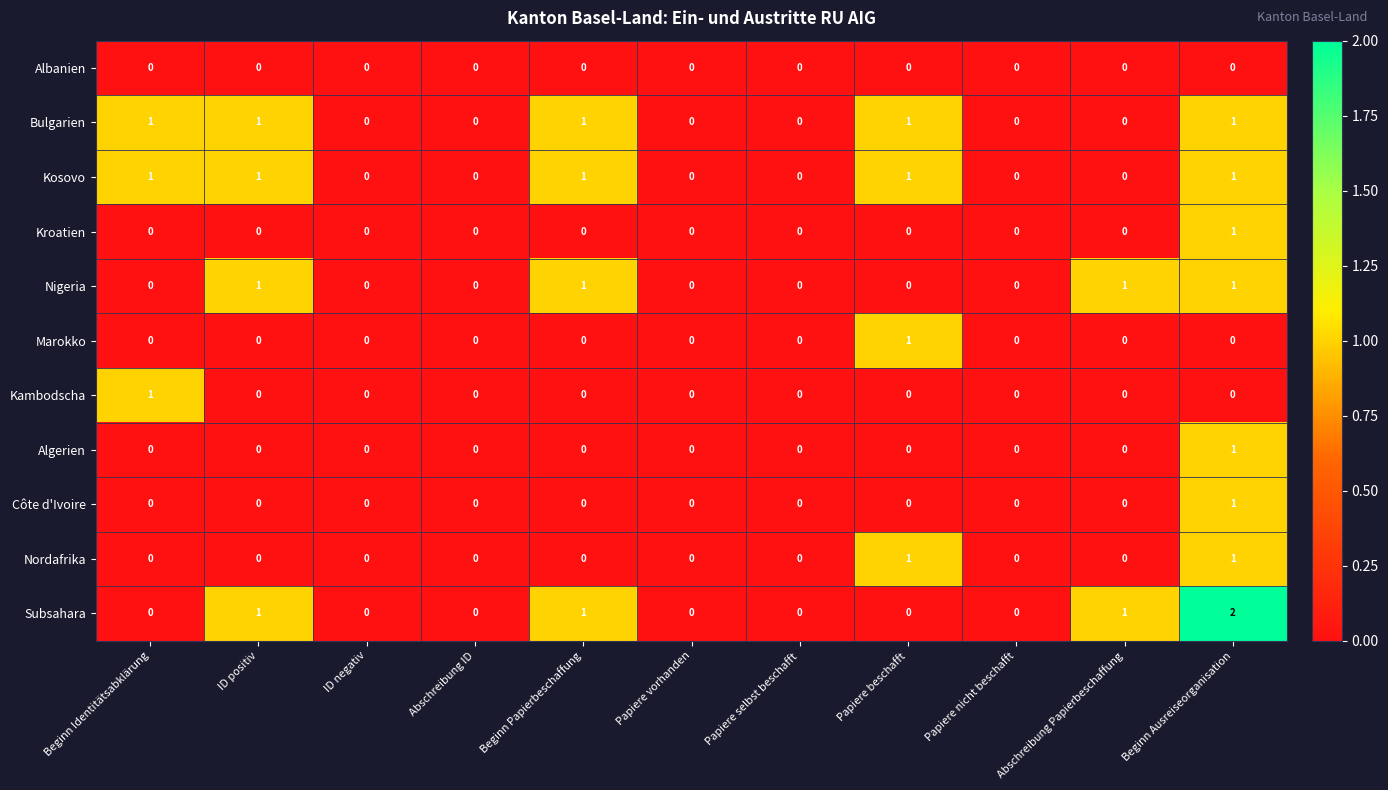

At which category is the sum across all series the highest?

Beginn Ausreiseorganisation